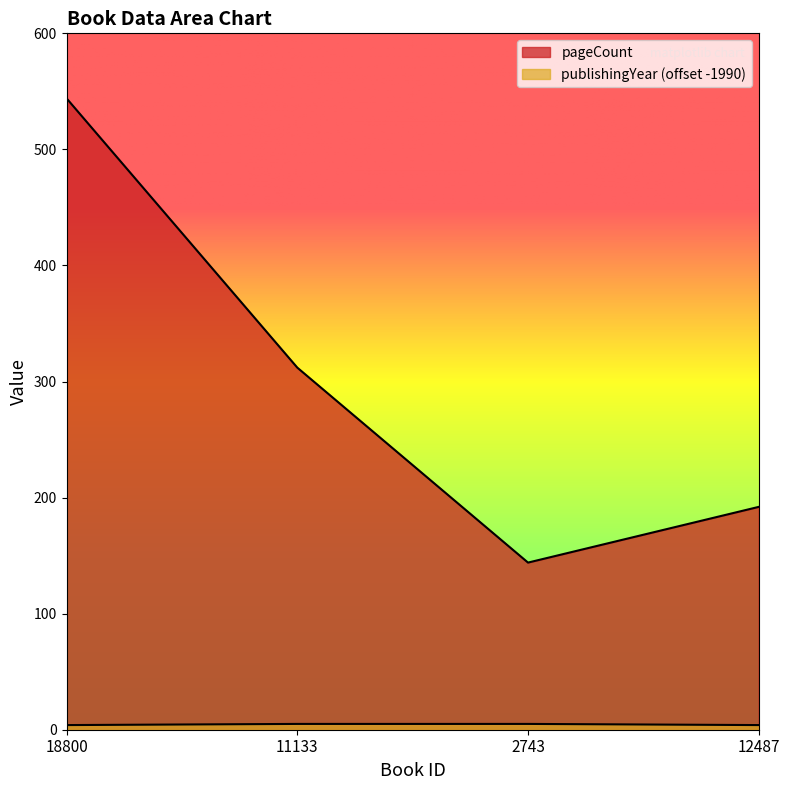

What is the difference between the highest and lowest values at 12487?

188